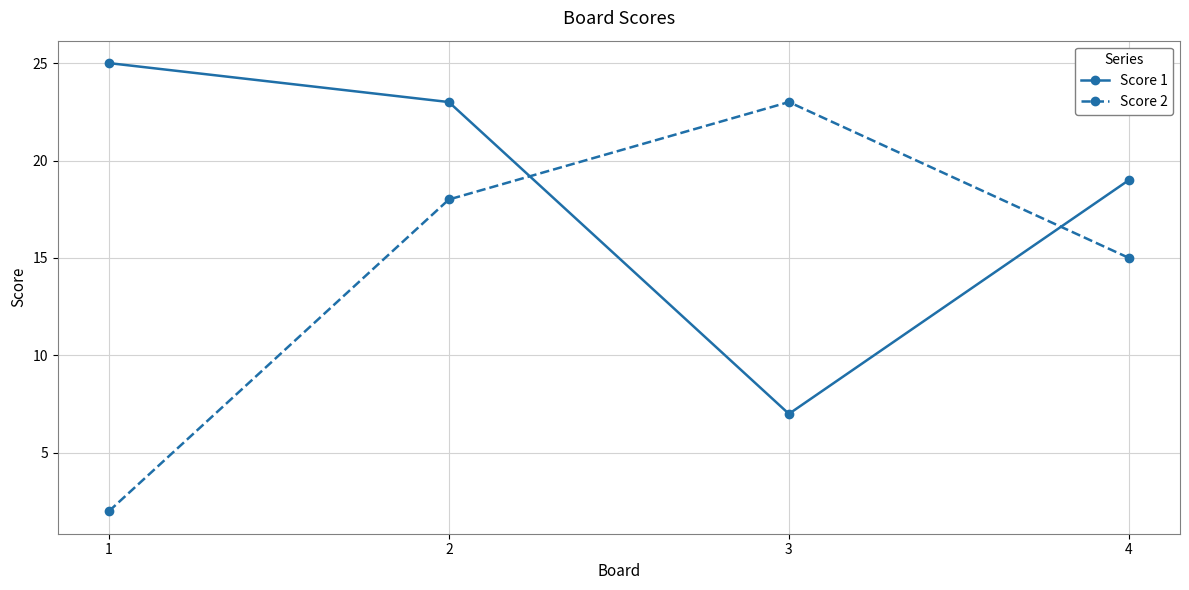

What is the highest value of the Score 2 series?

23